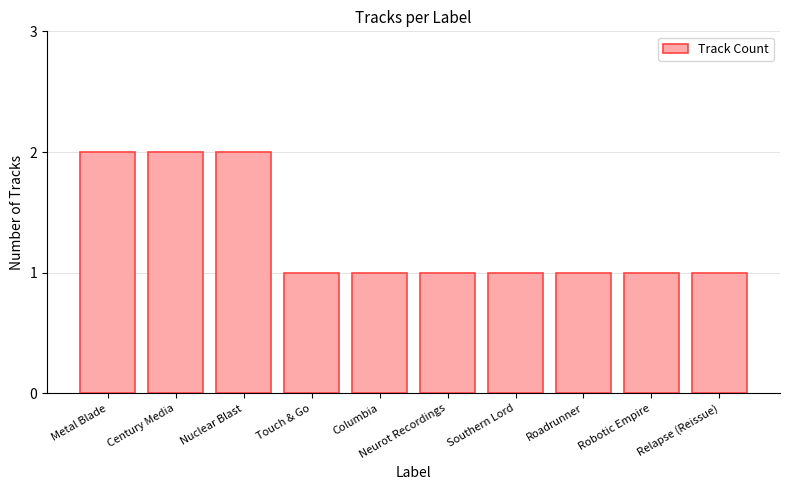

What is the ratio of the value at Southern Lord to the value at Nuclear Blast?

0.5